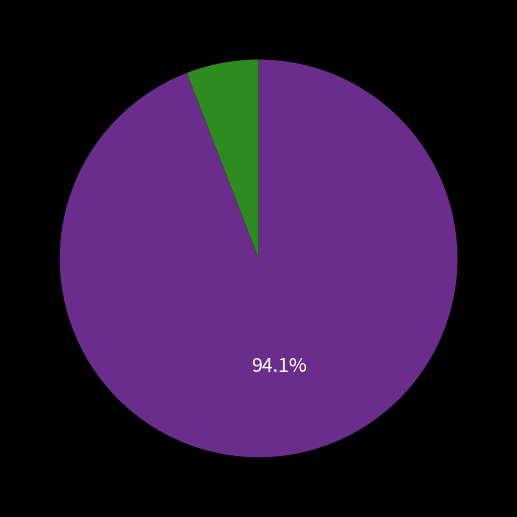

Is there a majority slice in this chart?

Yes